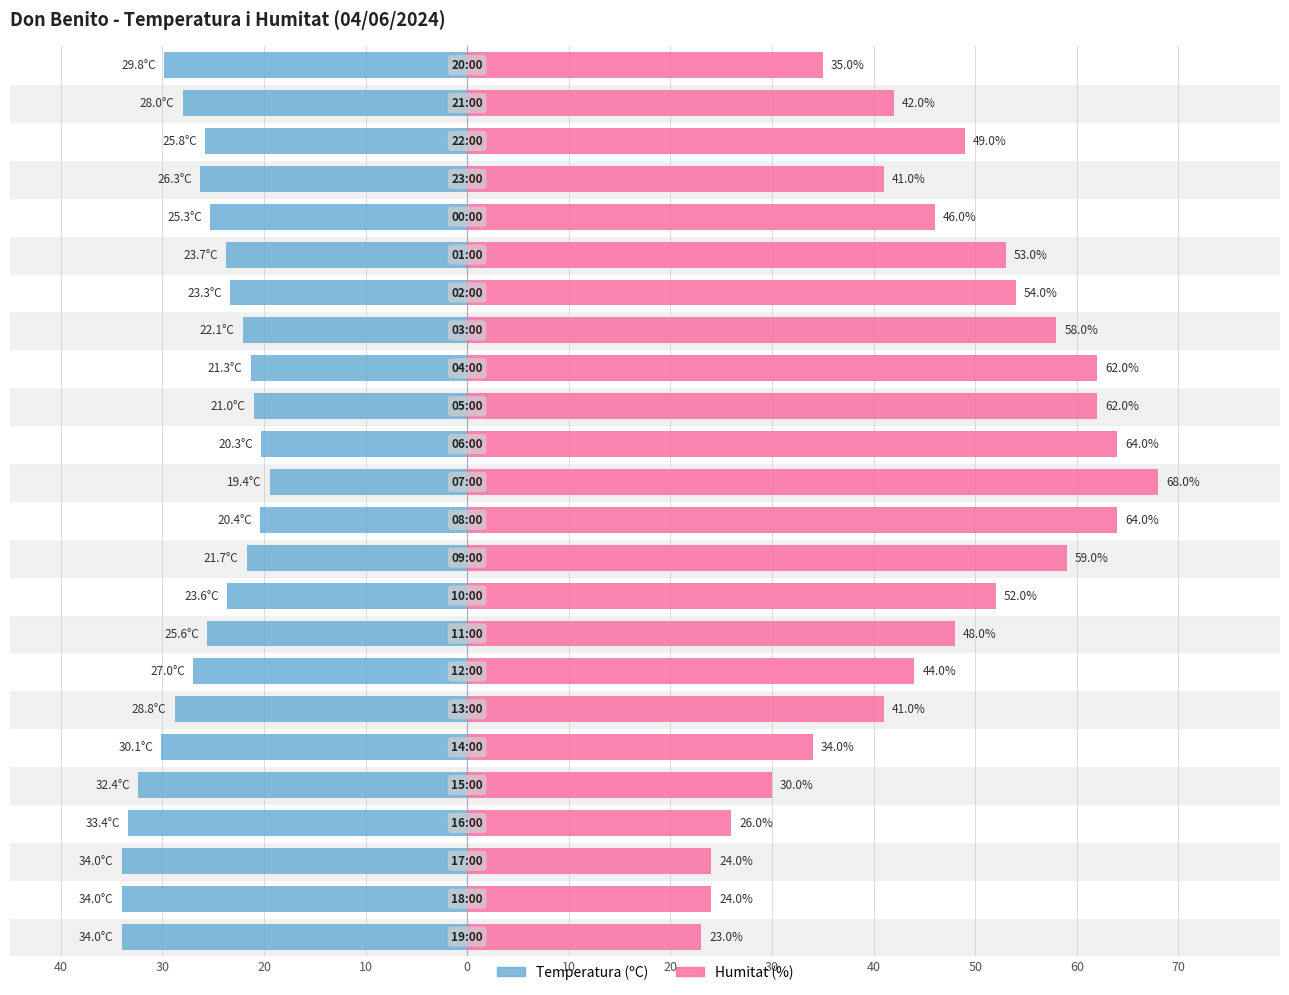

What is the value of the Humitat (%) bar at the 15th from the left?

62.0